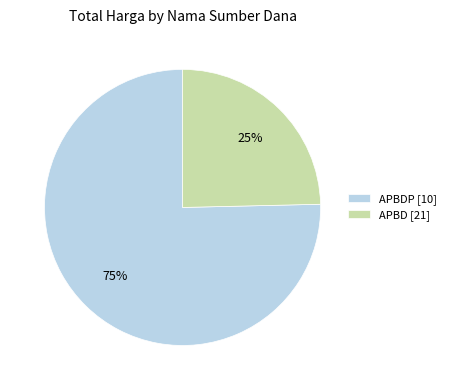

Combined, do APBD [21] and APBDP [10] account for over 50%?

Yes